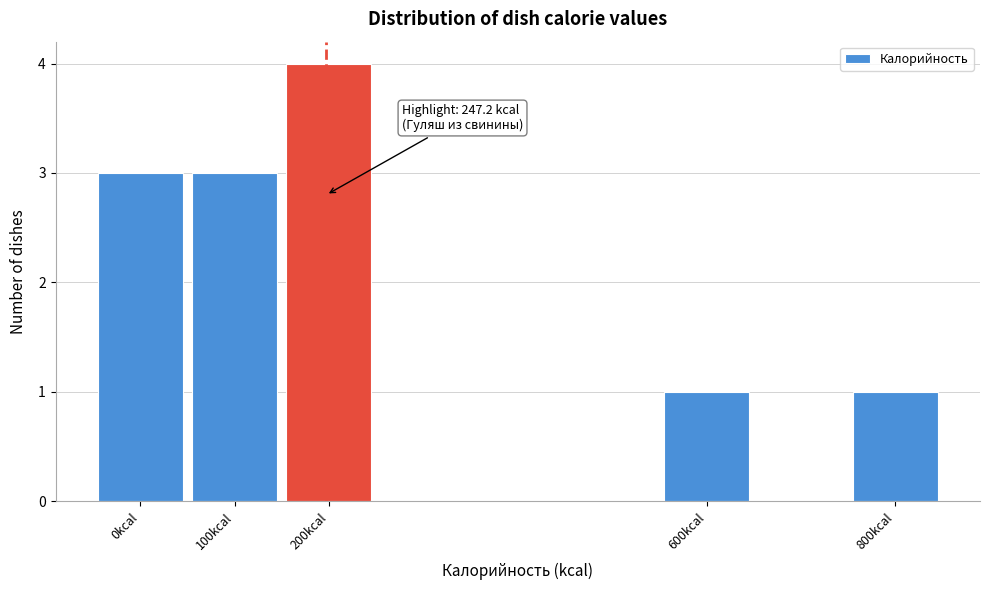

Reading left to right, extract all data points from this chart.

0kcal=3	100kcal=3	200kcal=4	600kcal=1	800kcal=1